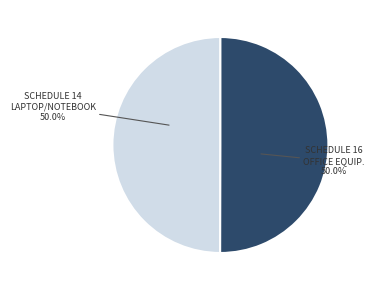

What is the ratio of the value at SCHEDULE 16 OFFICE EQUIP. to the value at SCHEDULE 14 LAPTOP/NOTEBOOK?

1.0